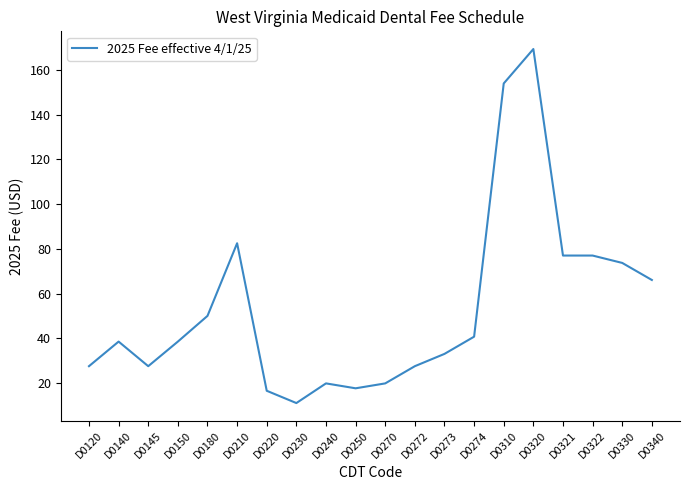

Approximately how many times larger is the value at D0220 compared to D0340?

0.2